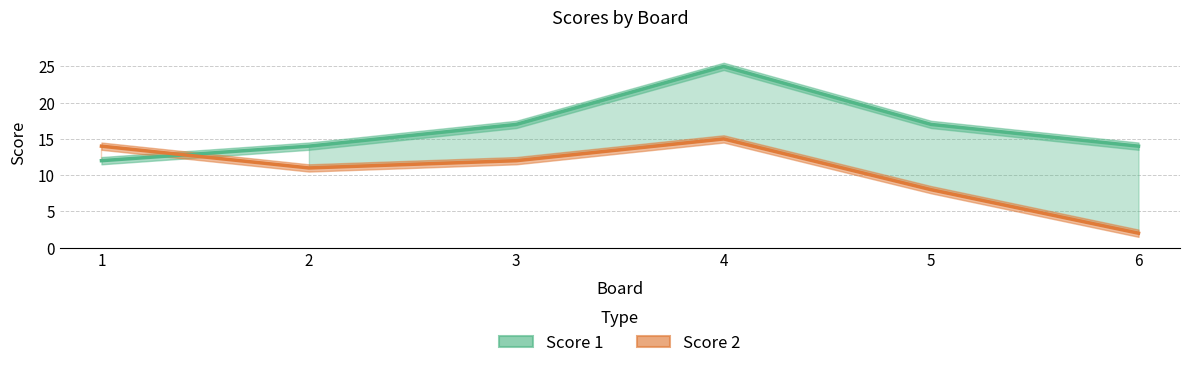

Between which two adjacent categories do Score 1 and Score 2 first intersect?

1 and 2